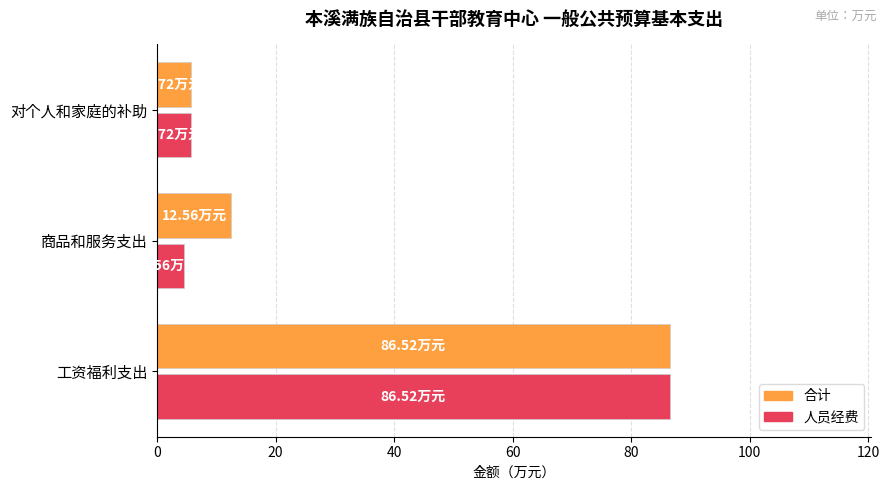

What is the difference between the maximum and minimum values in the 人员经费 series?

82.0